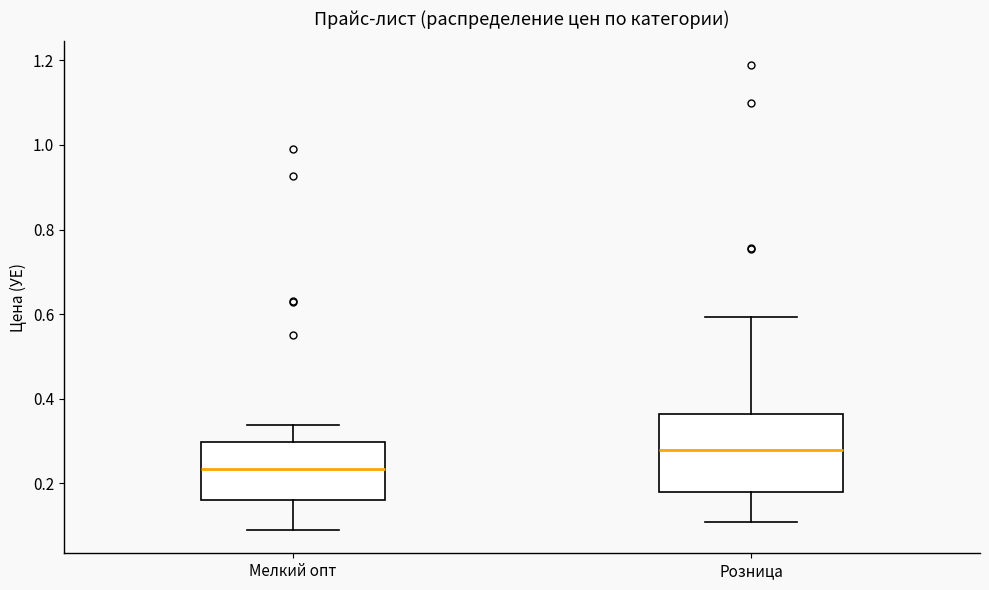

Where does the lower whisker of the box for Мелкий опт end on the y-axis? The values are not printed on the chart, so give them approximately, as read against the axis.

0.08